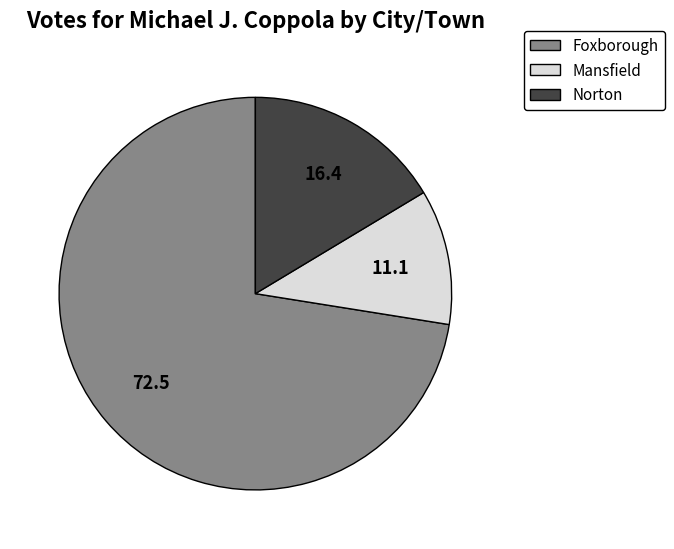

Rank the categories by value from lowest to highest.

Mansfield, Norton, Foxborough